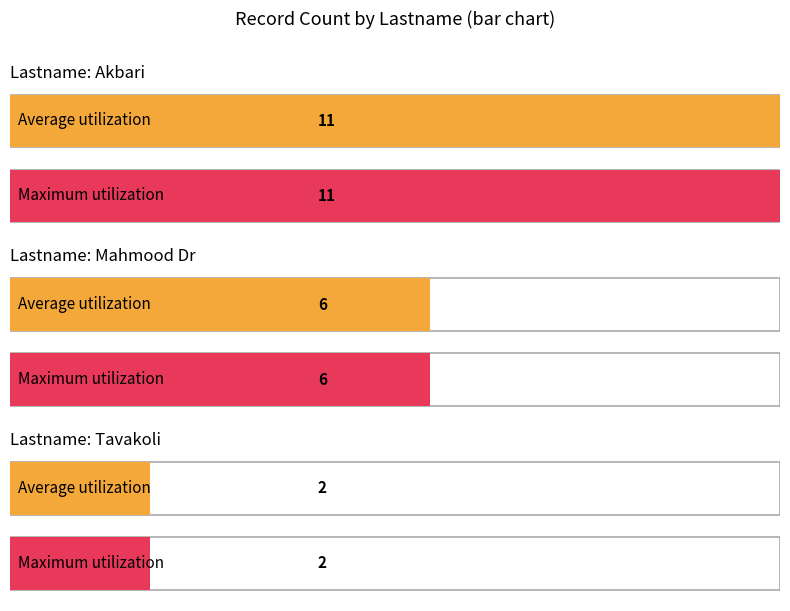

What is the smallest value displayed?

2